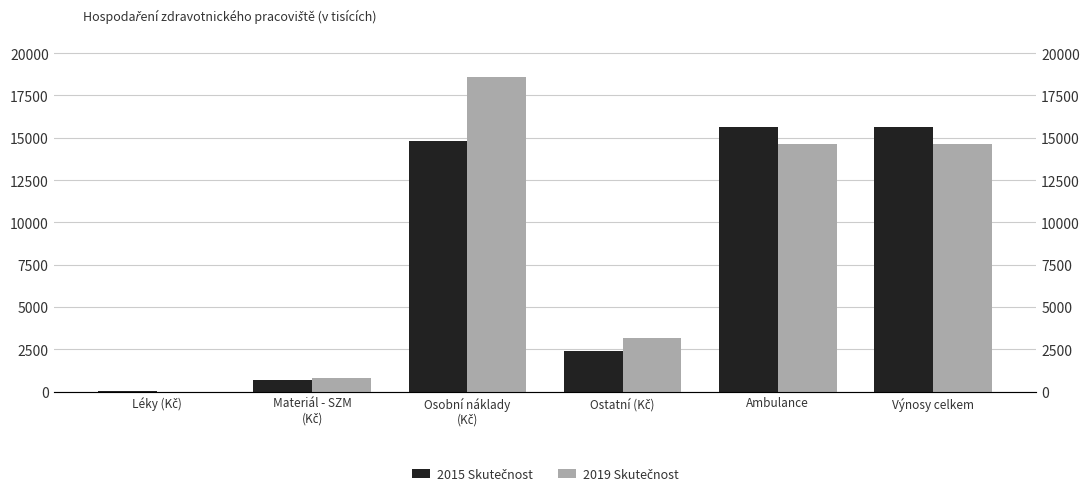

What is the label of the 1st bar from the left?

Léky (Kč)